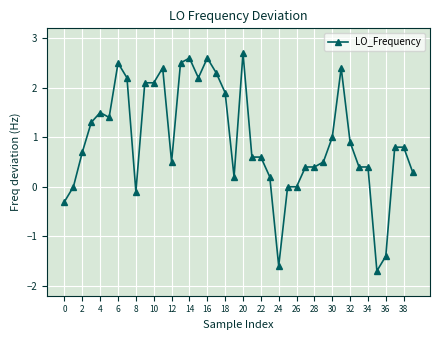

True or false: the data has more than 2 interior local peaks.

True